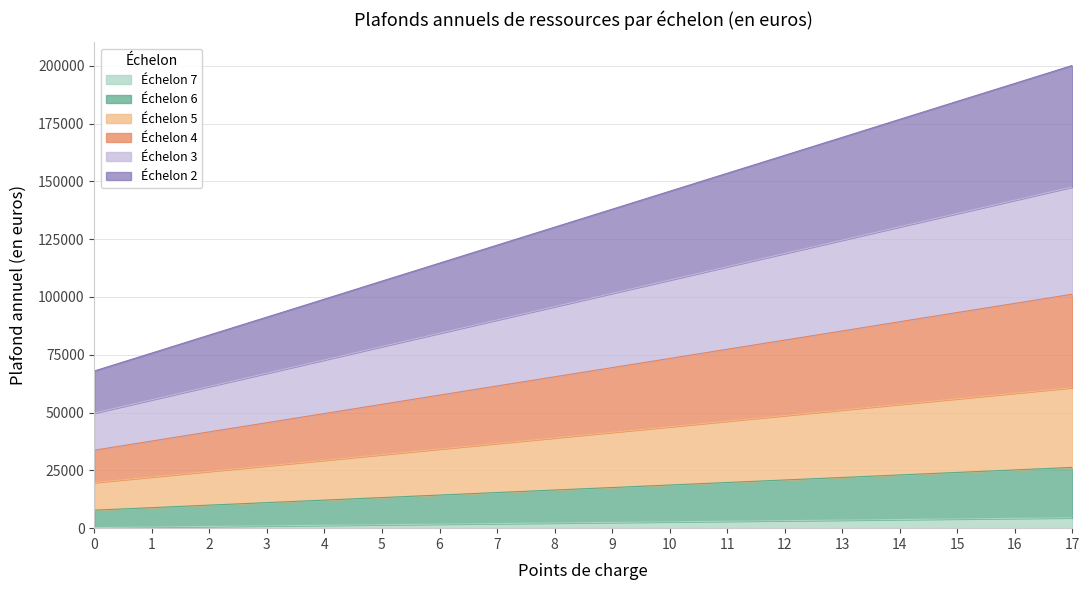

What is the average value of the Échelon 7 series?

2375